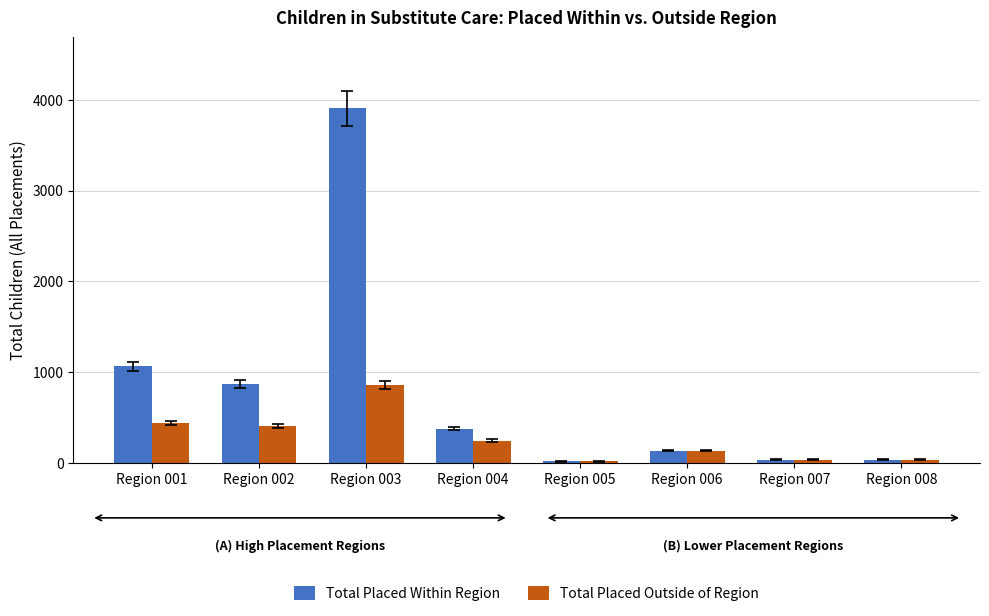

What is the sum of all Total Placed Within Region values?

6423